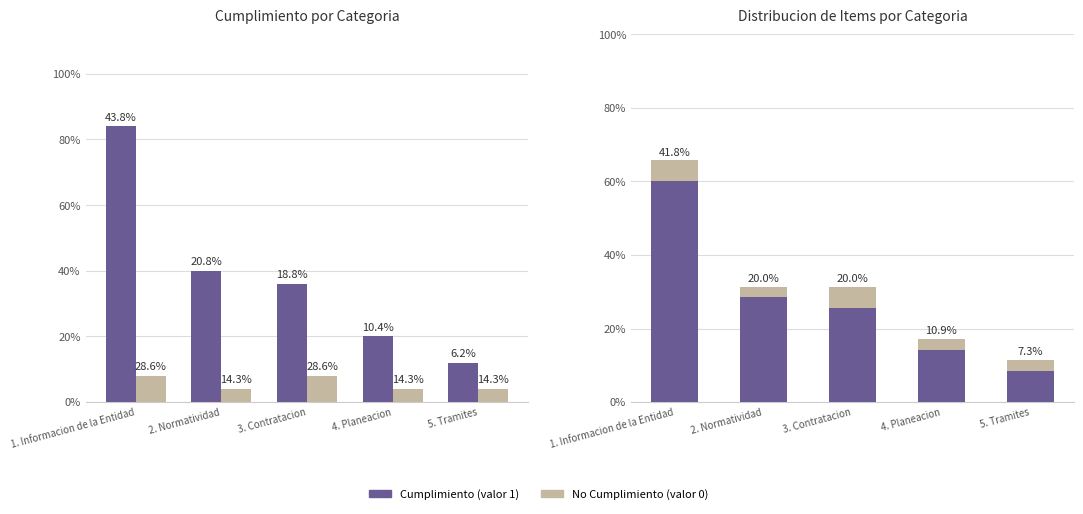

Reading left to right, what are all the values shown in this chart?

Cumplimiento (valor 1): 1. Informacion de la Entidad=21	2. Normatividad=10	3. Contratacion=9	4. Planeacion=5	5. Tramites=3
No Cumplimiento (valor 0): 1. Informacion de la Entidad=2	2. Normatividad=1	3. Contratacion=2	4. Planeacion=1	5. Tramites=1
Total Items: 1. Informacion de la Entidad=23	2. Normatividad=11	3. Contratacion=11	4. Planeacion=6	5. Tramites=4